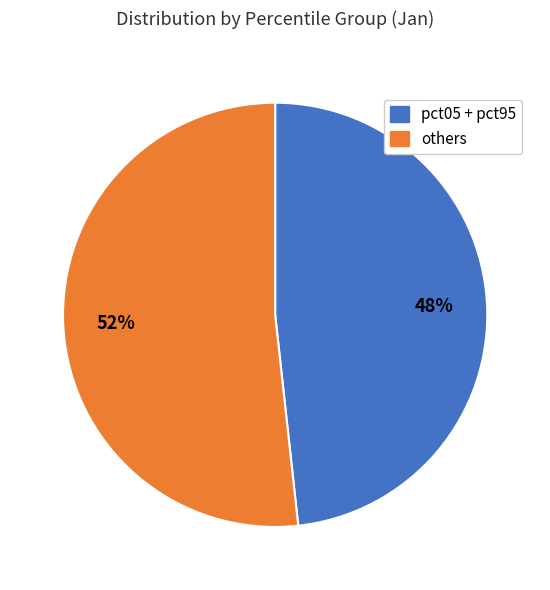

To the nearest percent, what is the average slice percentage?

50%